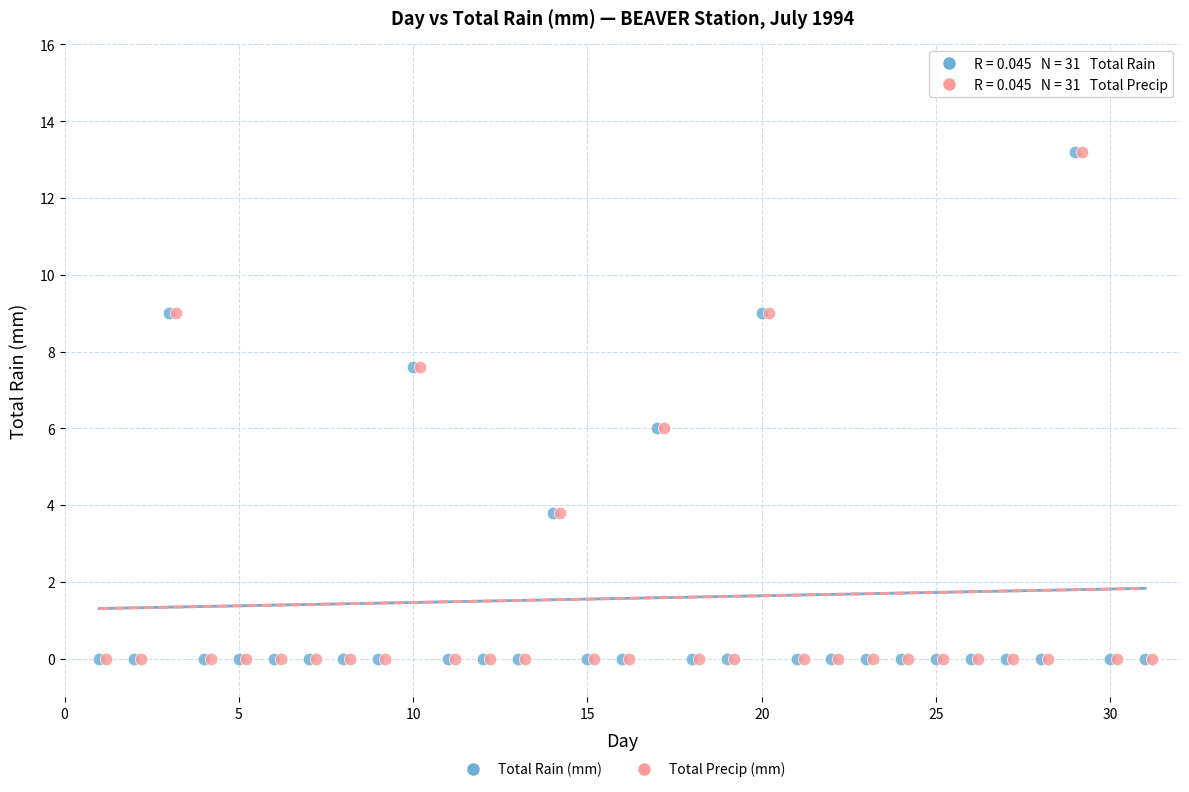

What are all the series names shown in the legend?

Total Rain (mm), Total Precip (mm)